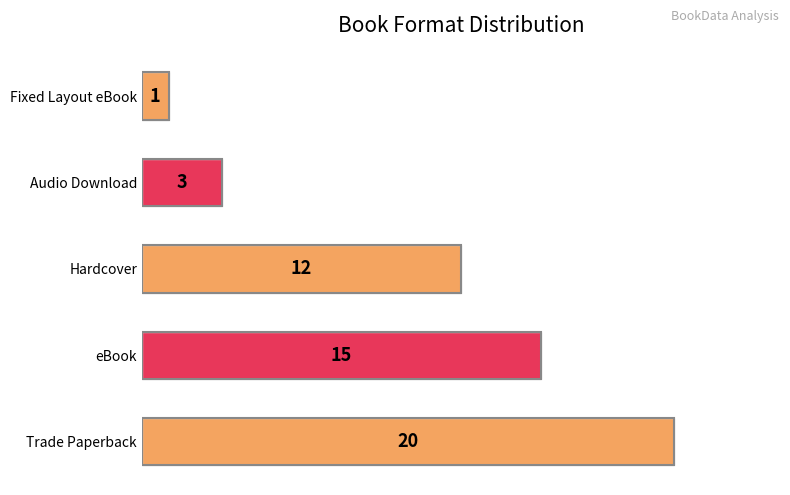

Where is the data nearest to the value 10?

Hardcover